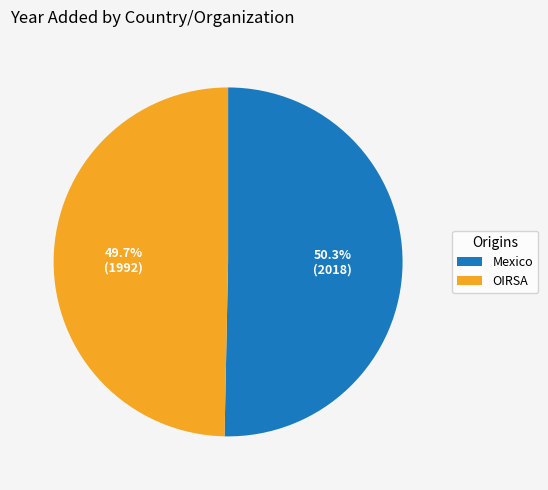

Do Mexico and OIRSA together represent more than half of the pie?

Yes